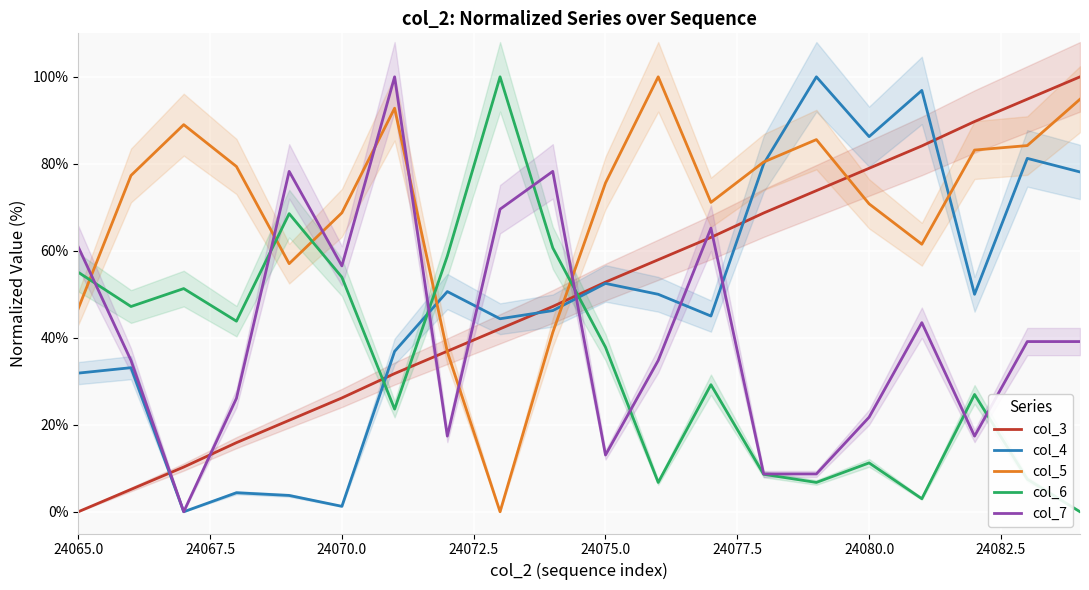

True or false: col_5 and col_6 intersect in this chart.

True